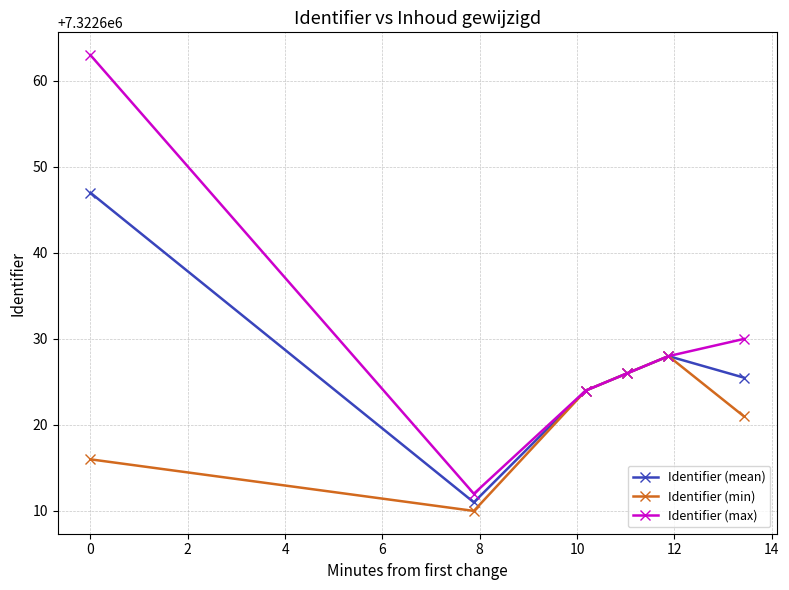

Which series has the largest total across all categories?

Identifier (max)